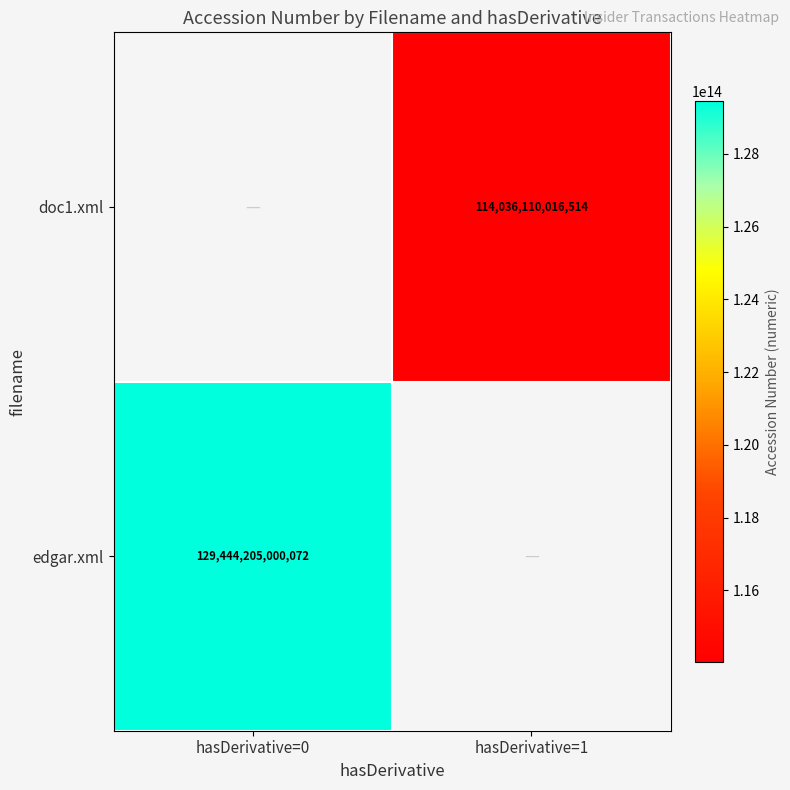

The value of edgar.xml at hasDerivative=0 is 129444205000072. True or false?

True